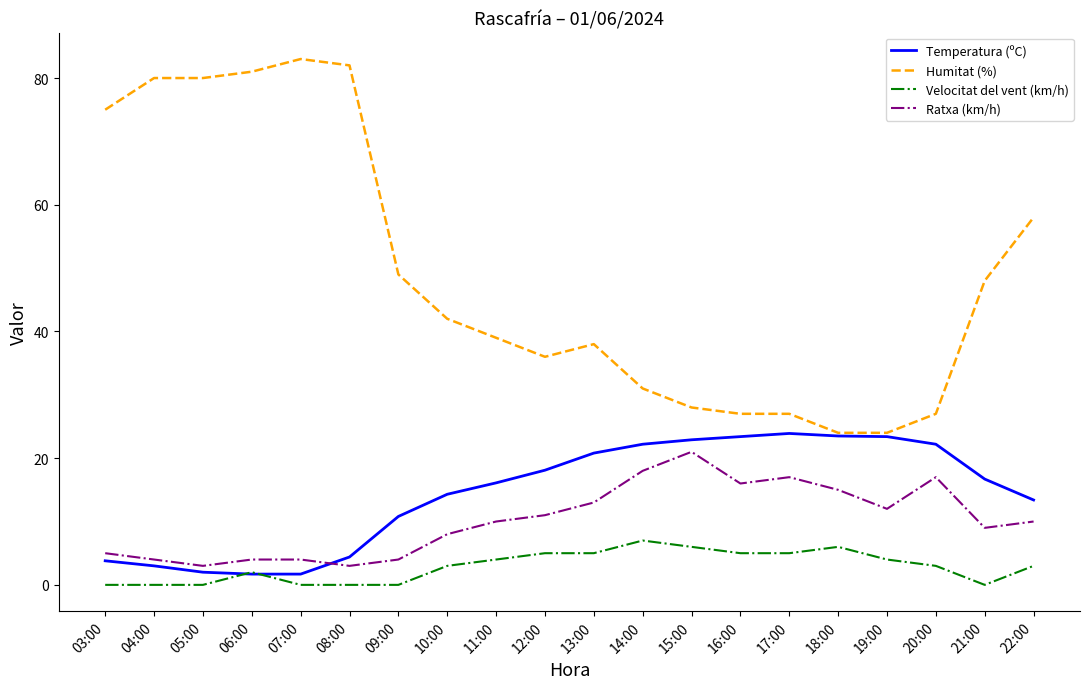

What is the highest value of the Ratxa (km/h) series?

21.0